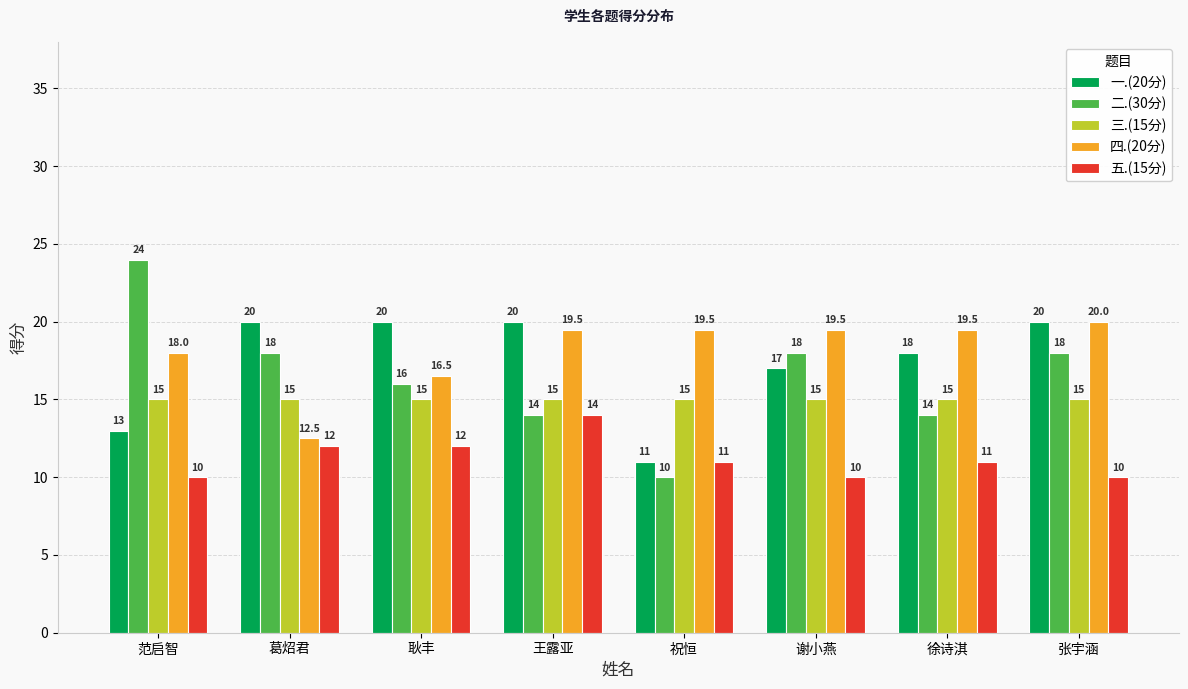

How many data points in 四.(20分) are above 19?

5